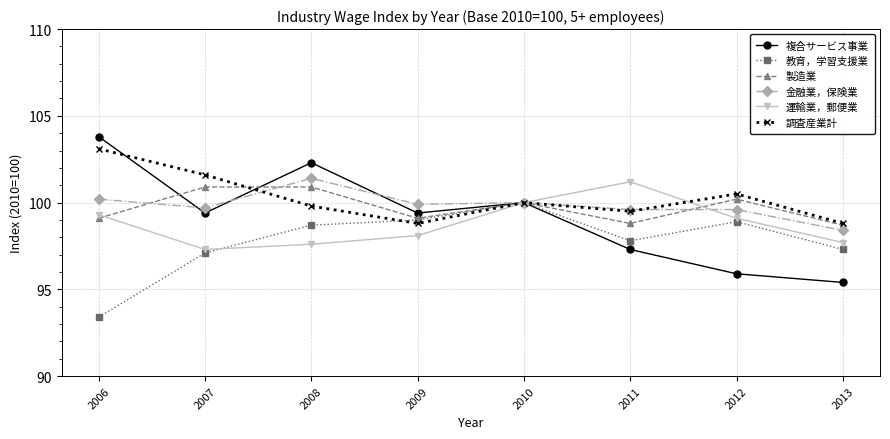

The value of 複合サービス事業 at 2008 is 102.3. True or false?

True